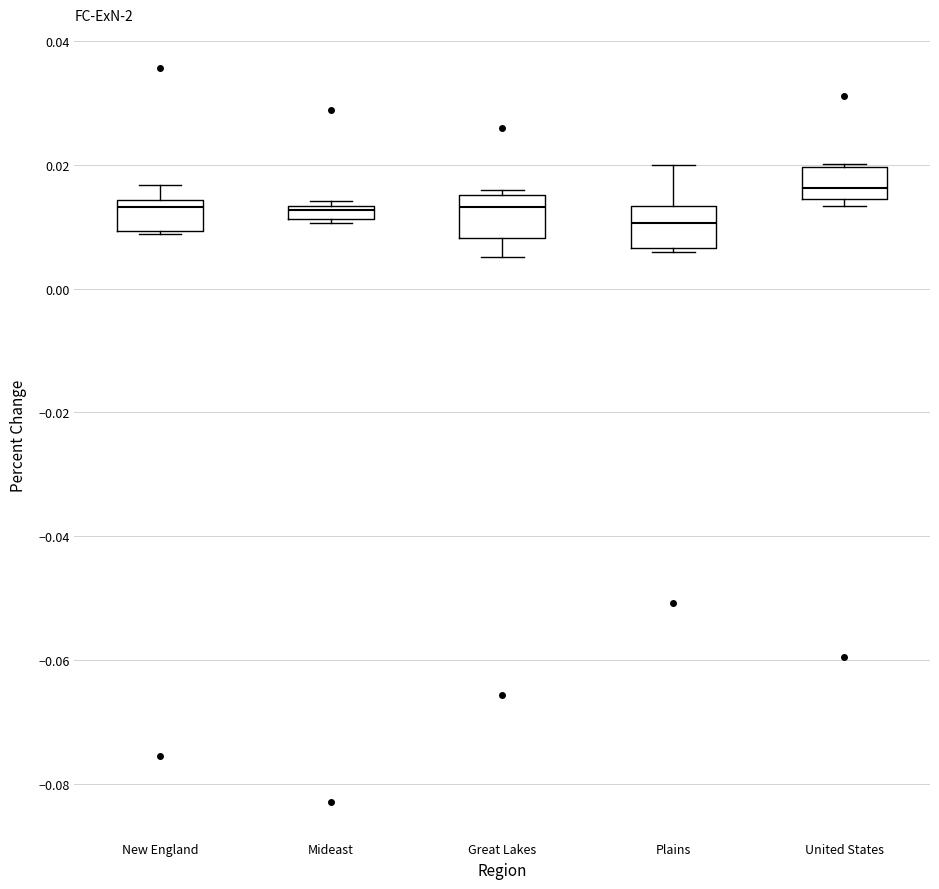

Where is the lower edge of the box for Mideast on the y-axis? The values are not printed on the chart, so give them approximately, as read against the axis.

0.012